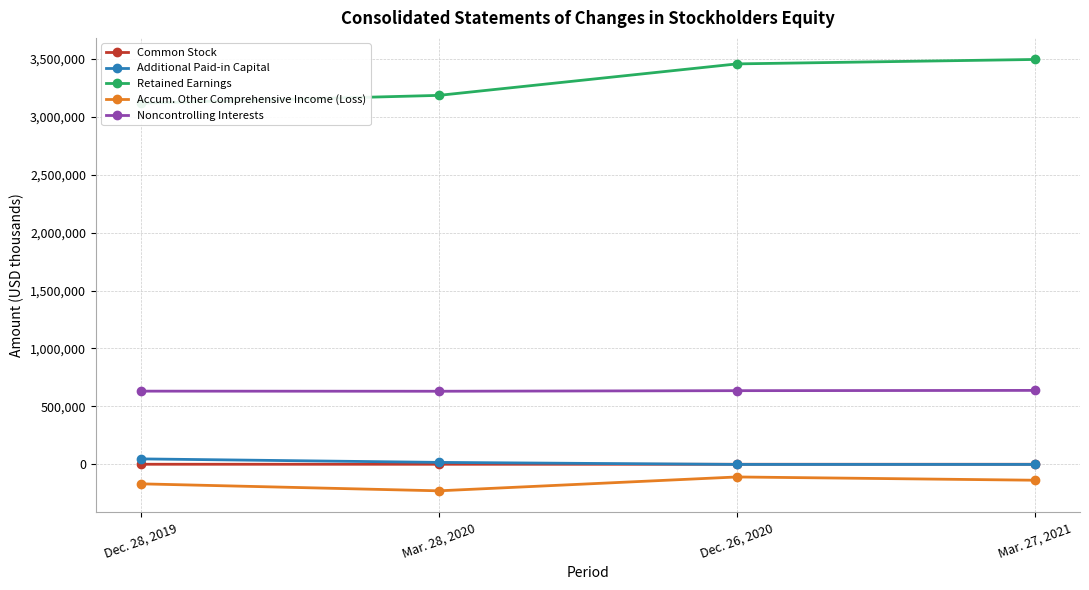

True or false: Additional Paid-in Capital and Retained Earnings cross at least once.

False